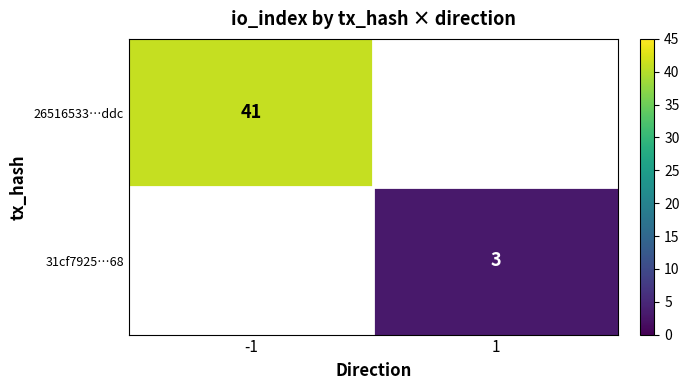

Which has a higher value, 1 or -1?

-1